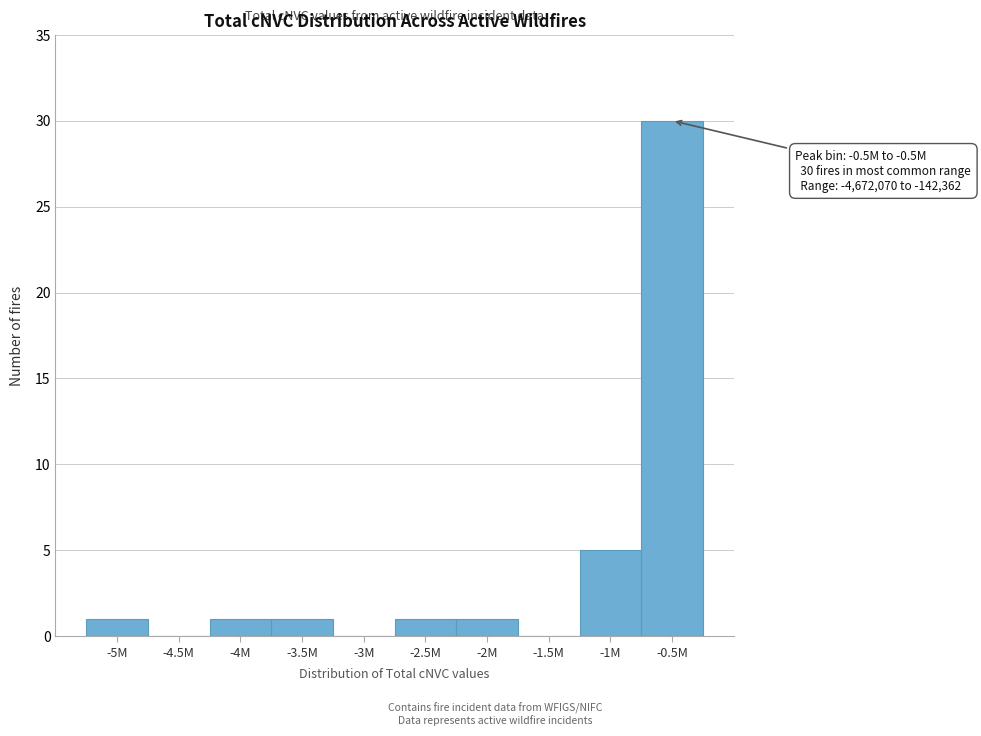

Reading left to right, what are all the values shown in this chart?

-5M=1	-4.5M=0	-4M=1	-3.5M=1	-3M=0	-2.5M=1	-2M=1	-1.5M=0	-1M=5	-0.5M=30